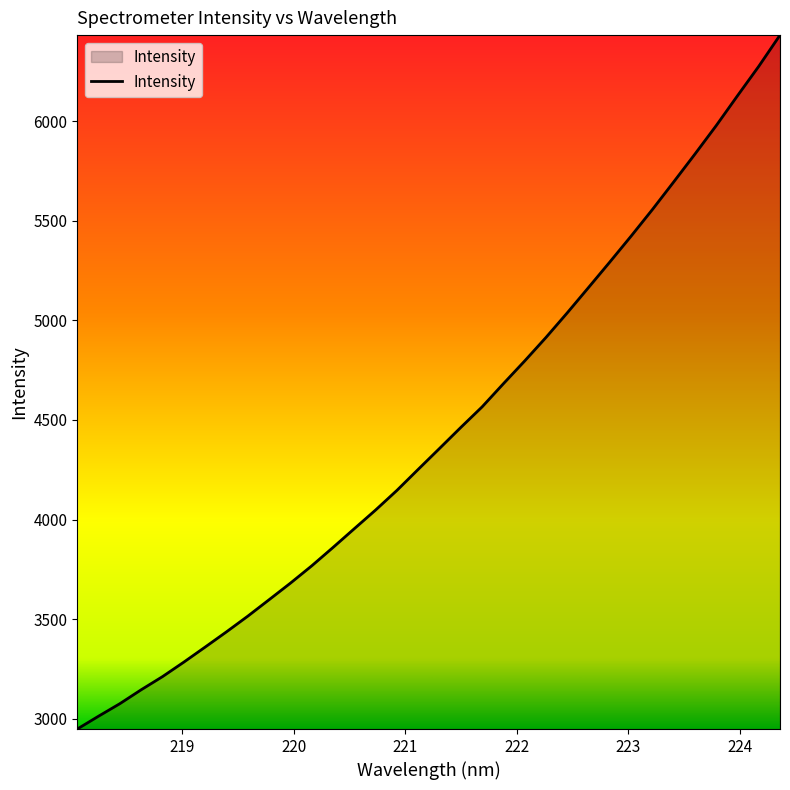

Does the chart have visible grid lines?

No